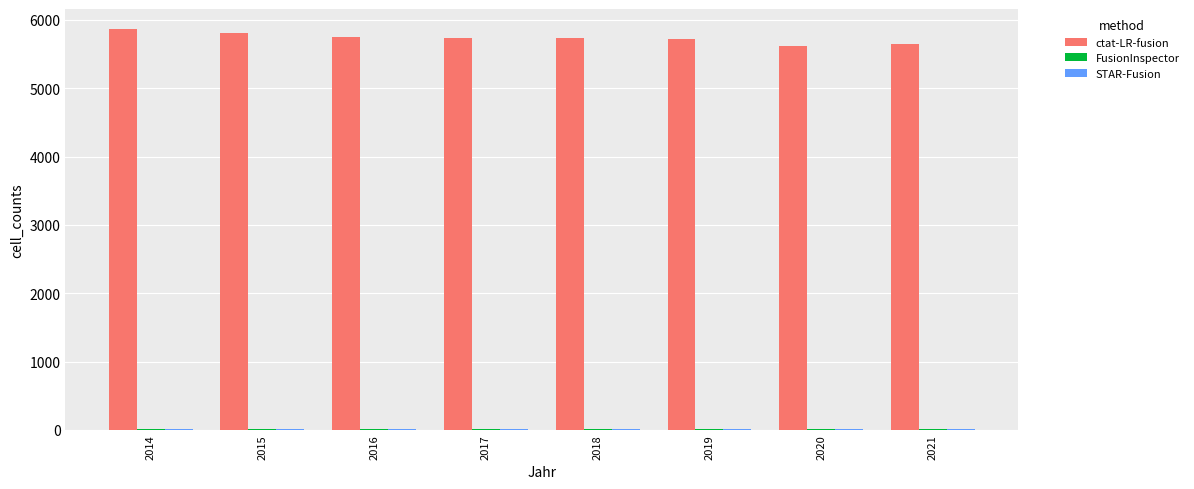

What is the greatest value displayed?

5866.0